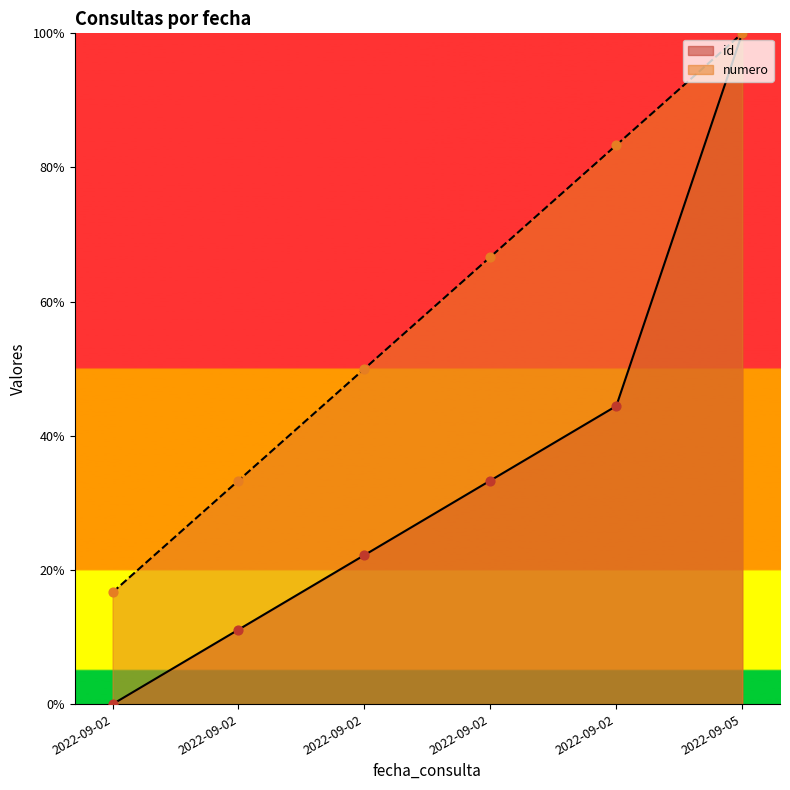

Which series has the widest spread of Y values?

id